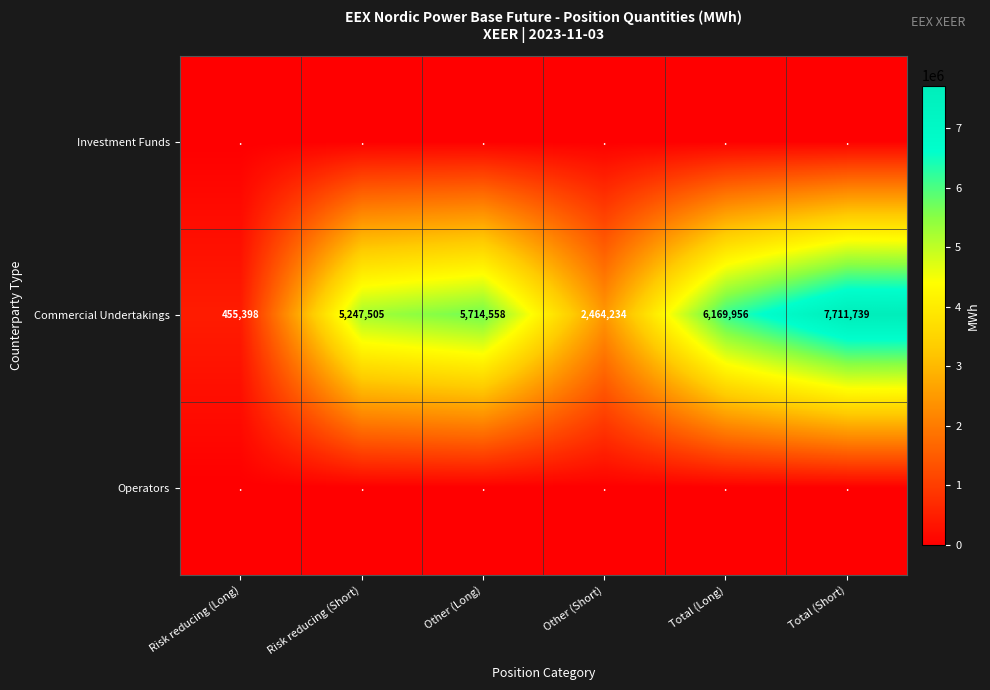

At which label is Commercial Undertakings closest to 4083568?

Risk reducing (Short)